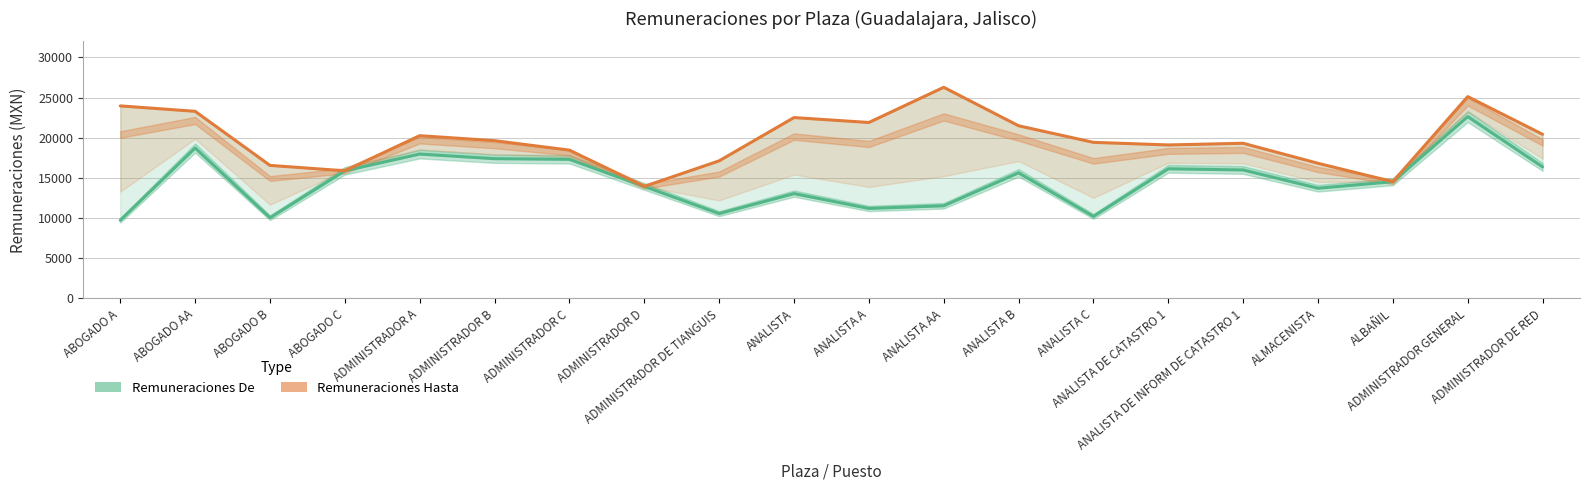

Which series has the widest spread of values?

Remuneraciones De